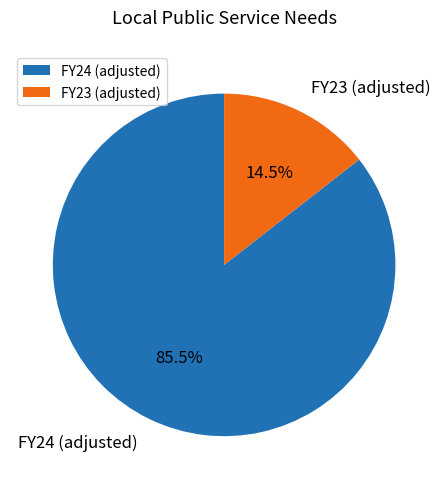

To the nearest percent, what is the difference between the FY23 (adjusted) and FY24 (adjusted) slice percentages?

71%